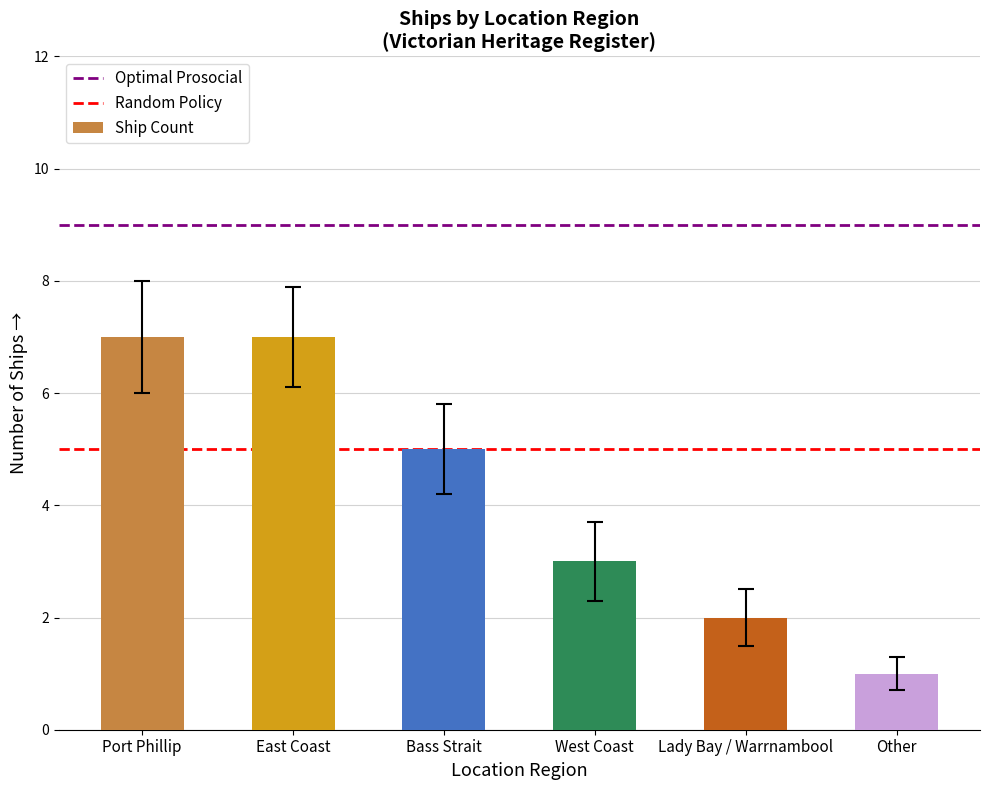

What value does the data have at East Coast?

7